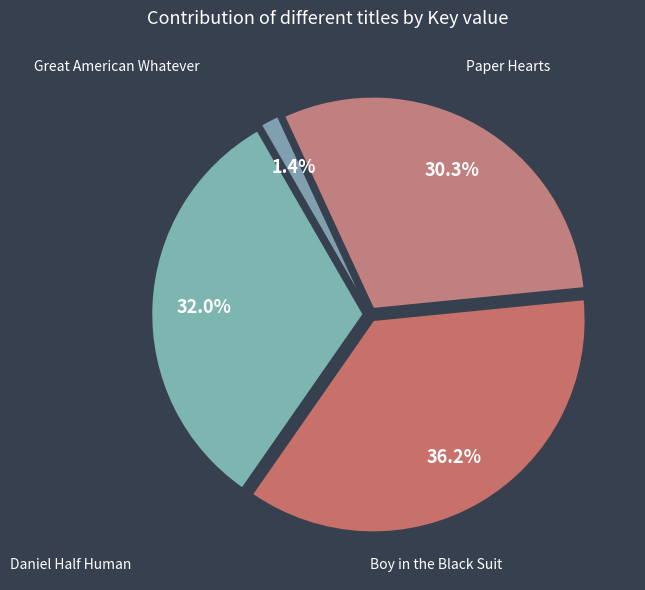

How many segments does this pie chart have?

4